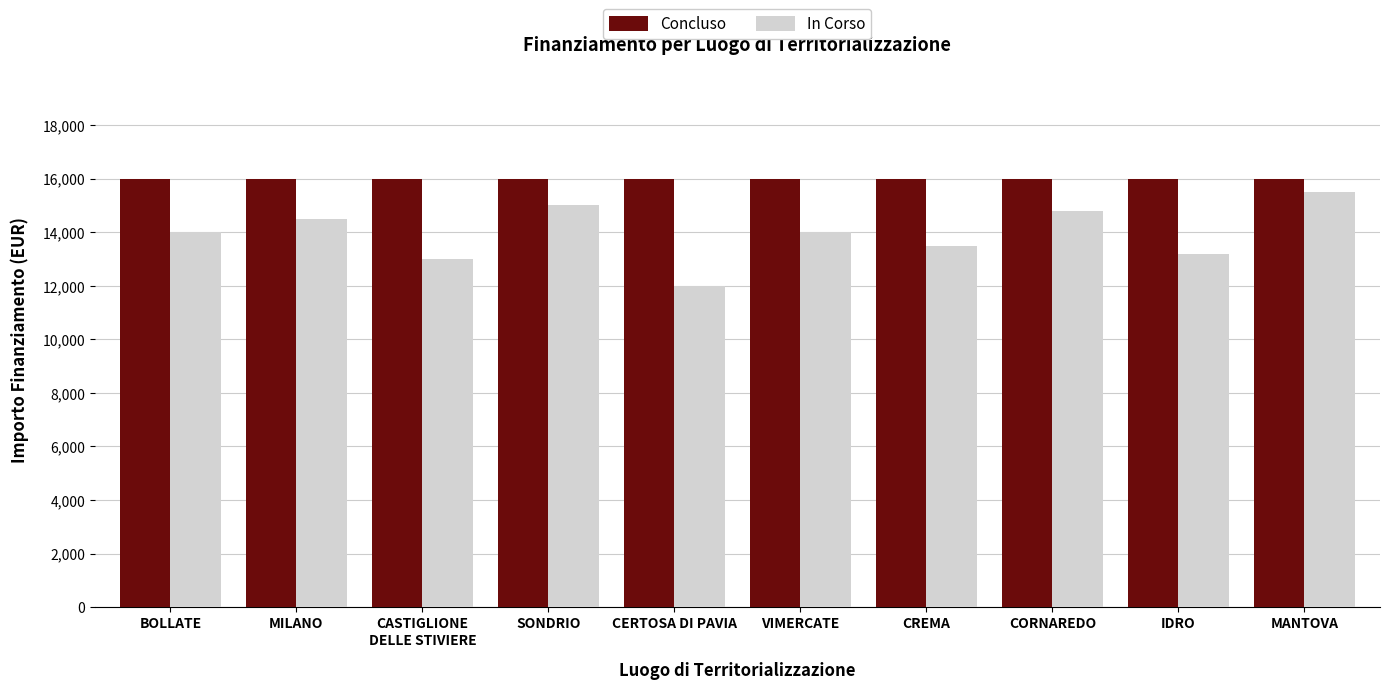

At which category is the sum across all series the highest?

MANTOVA